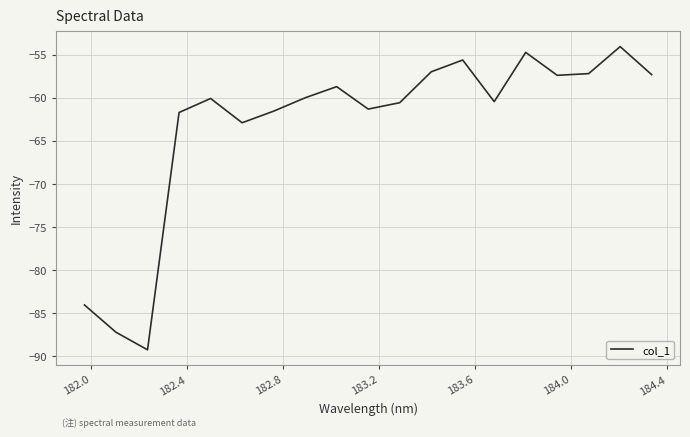

What is the smallest value displayed?

-89.2